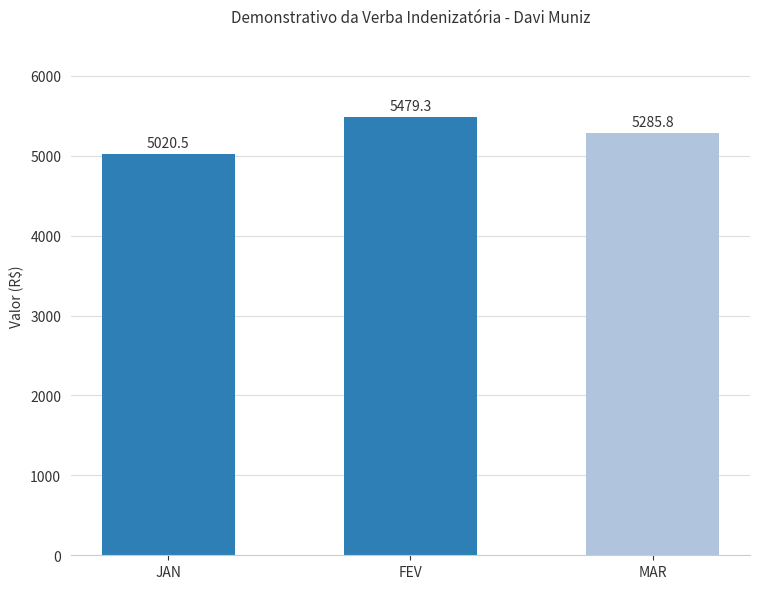

What is the sum of the values at FEV and JAN?

10499.8